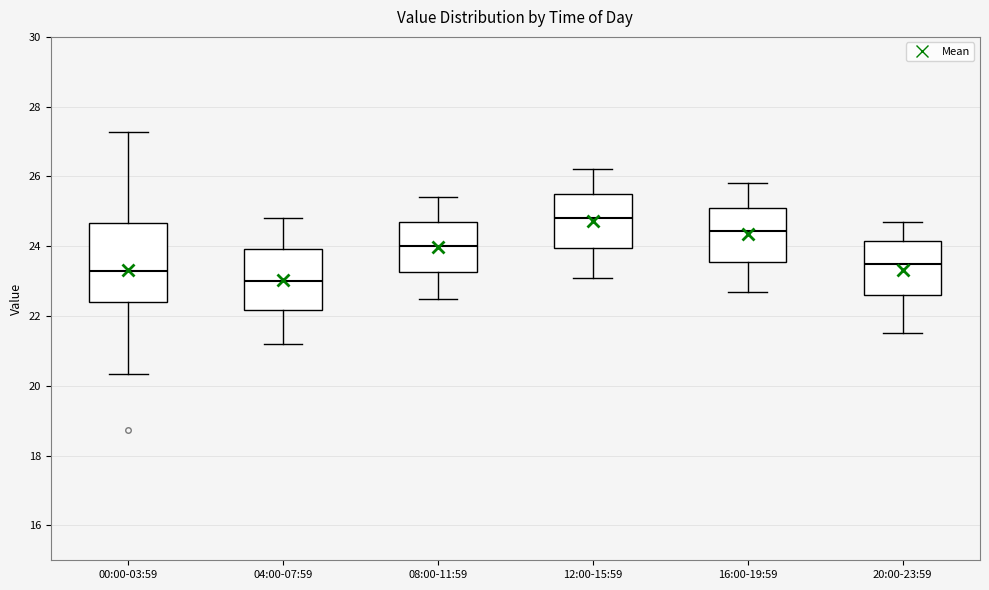

Comparing the boxes themselves (not the whiskers), which one is the tallest?

00:00-03:59